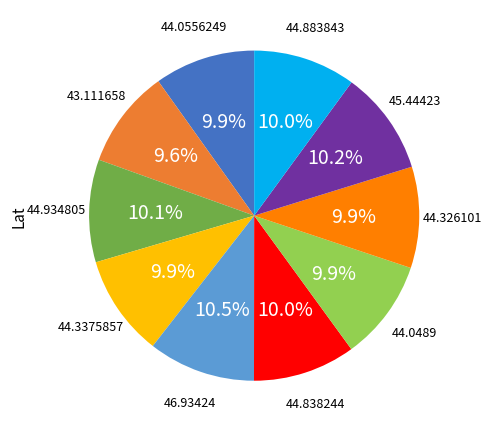

Is there a majority slice in this chart?

No